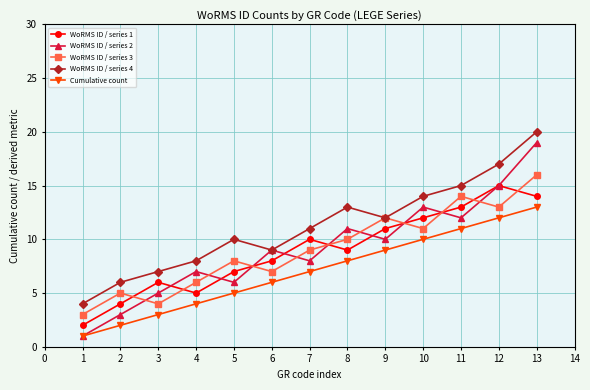

Does the chart display data point markers on the line(s)?

Yes